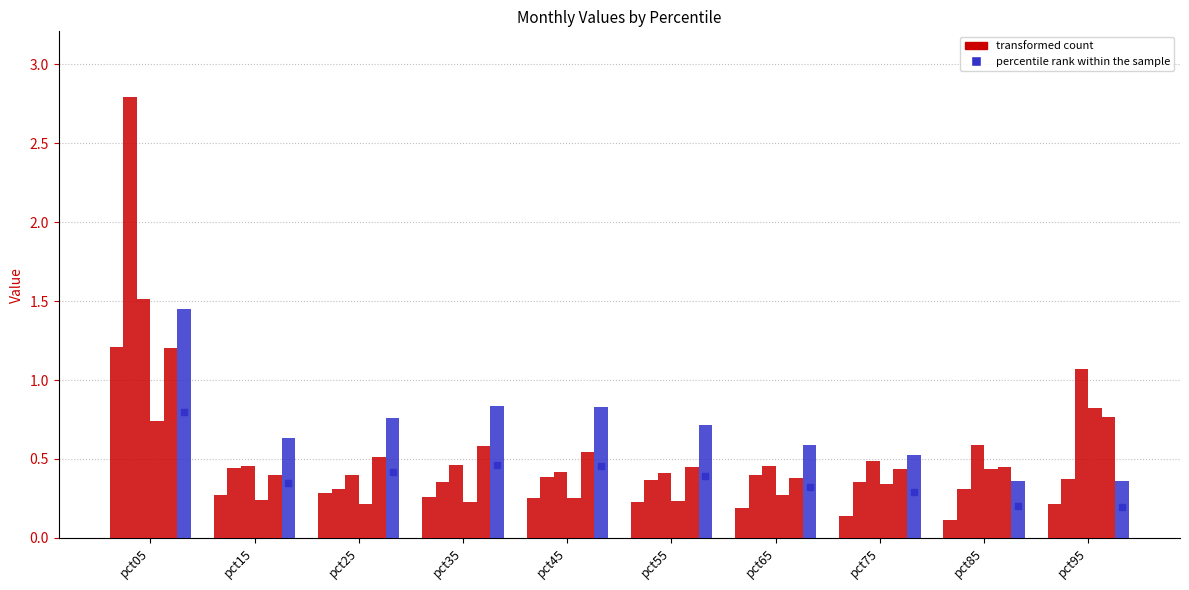

Count the number of data series in this chart.

6